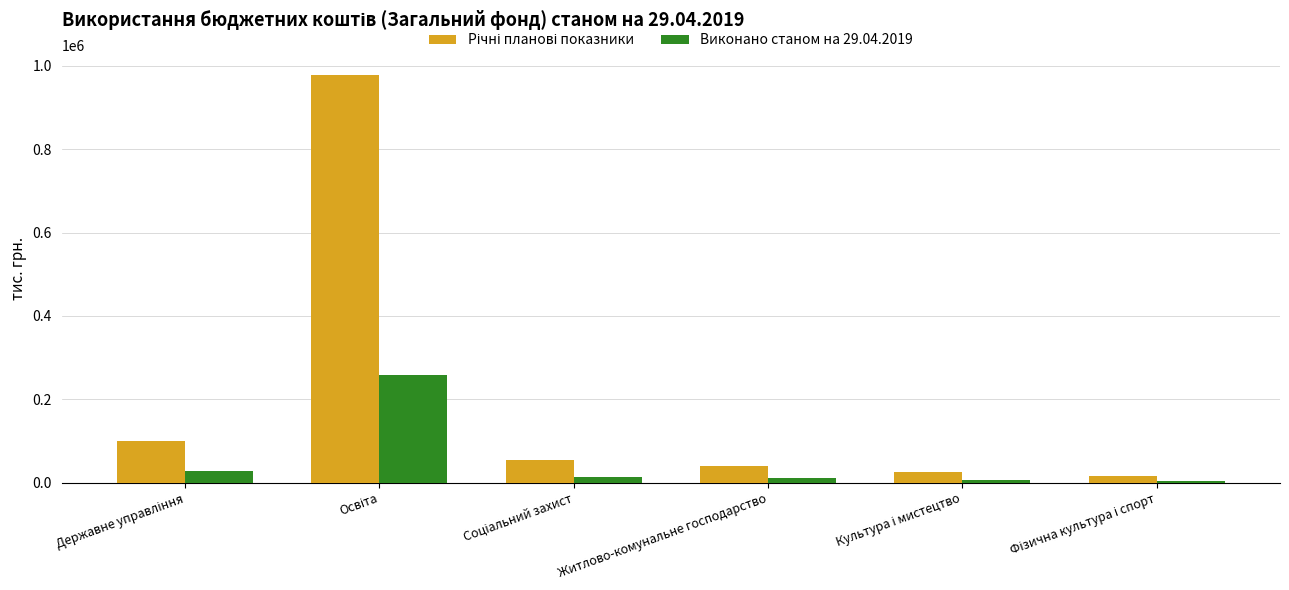

What is the difference between the second highest and minimum values in the Виконано станом на 29.04.2019 series?

22553.4